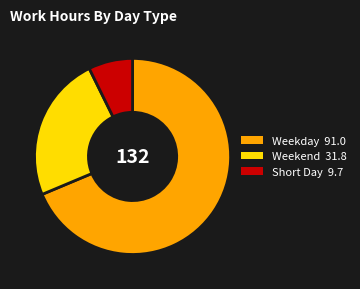

Does any single category account for the majority?

Yes